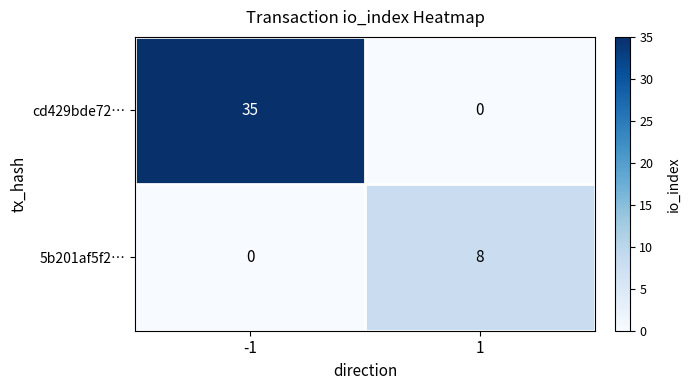

What value does the cd429bde72… series have at -1?

35